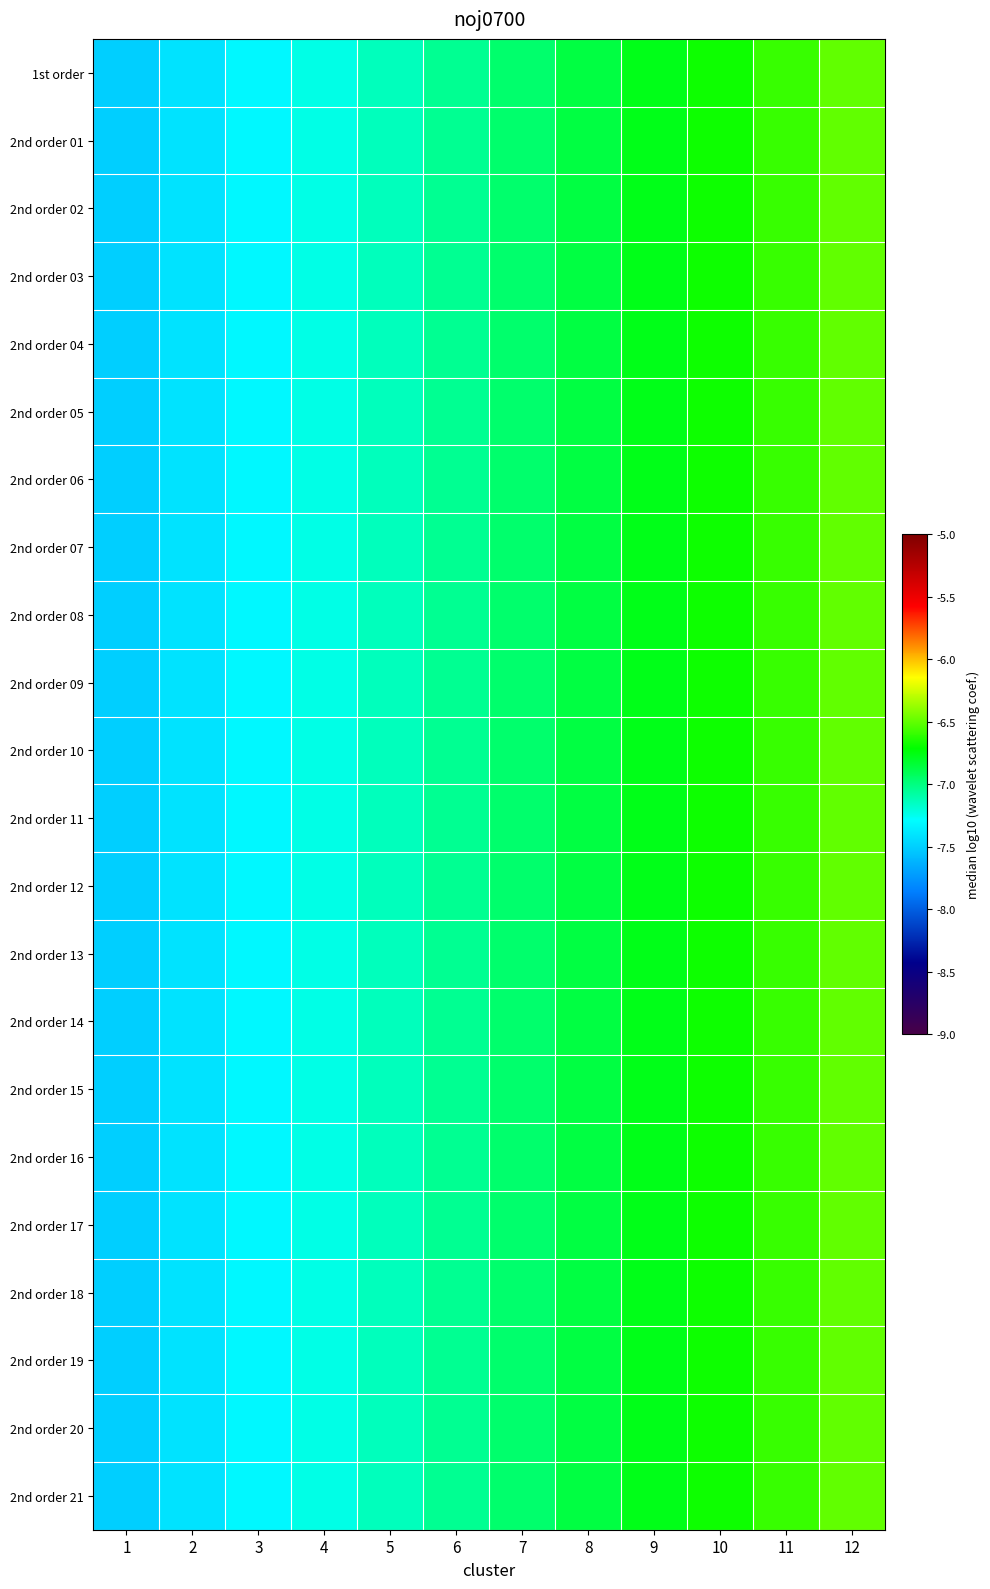

Reading right to left, extract all data points from this chart.

1st order: 12=-6.5	11=-6.6	10=-6.7	9=-6.8	8=-6.9	7=-7.0	6=-7.0	5=-7.1	4=-7.2	3=-7.3	2=-7.4	1=-7.5
2nd order 01: 12=-6.5	11=-6.6	10=-6.7	9=-6.8	8=-6.9	7=-7.0	6=-7.0	5=-7.1	4=-7.2	3=-7.3	2=-7.4	1=-7.5
2nd order 02: 12=-6.5	11=-6.6	10=-6.7	9=-6.8	8=-6.9	7=-7.0	6=-7.0	5=-7.1	4=-7.2	3=-7.3	2=-7.4	1=-7.5
2nd order 03: 12=-6.5	11=-6.6	10=-6.7	9=-6.8	8=-6.9	7=-7.0	6=-7.0	5=-7.1	4=-7.2	3=-7.3	2=-7.4	1=-7.5
2nd order 04: 12=-6.5	11=-6.6	10=-6.7	9=-6.8	8=-6.9	7=-7.0	6=-7.0	5=-7.1	4=-7.2	3=-7.3	2=-7.4	1=-7.5
2nd order 05: 12=-6.5	11=-6.6	10=-6.7	9=-6.8	8=-6.9	7=-7.0	6=-7.0	5=-7.1	4=-7.2	3=-7.3	2=-7.4	1=-7.5
2nd order 06: 12=-6.5	11=-6.6	10=-6.7	9=-6.8	8=-6.9	7=-7.0	6=-7.0	5=-7.1	4=-7.2	3=-7.3	2=-7.4	1=-7.5
2nd order 07: 12=-6.5	11=-6.6	10=-6.7	9=-6.8	8=-6.9	7=-7.0	6=-7.0	5=-7.1	4=-7.2	3=-7.3	2=-7.4	1=-7.5
2nd order 08: 12=-6.5	11=-6.6	10=-6.7	9=-6.8	8=-6.9	7=-7.0	6=-7.0	5=-7.1	4=-7.2	3=-7.3	2=-7.4	1=-7.5
2nd order 09: 12=-6.5	11=-6.6	10=-6.7	9=-6.8	8=-6.9	7=-7.0	6=-7.0	5=-7.1	4=-7.2	3=-7.3	2=-7.4	1=-7.5
2nd order 10: 12=-6.5	11=-6.6	10=-6.7	9=-6.8	8=-6.9	7=-7.0	6=-7.0	5=-7.1	4=-7.2	3=-7.3	2=-7.4	1=-7.5
2nd order 11: 12=-6.5	11=-6.6	10=-6.7	9=-6.8	8=-6.9	7=-7.0	6=-7.0	5=-7.1	4=-7.2	3=-7.3	2=-7.4	1=-7.5
2nd order 12: 12=-6.5	11=-6.6	10=-6.7	9=-6.8	8=-6.9	7=-7.0	6=-7.0	5=-7.1	4=-7.2	3=-7.3	2=-7.4	1=-7.5
2nd order 13: 12=-6.5	11=-6.6	10=-6.7	9=-6.8	8=-6.9	7=-7.0	6=-7.0	5=-7.1	4=-7.2	3=-7.3	2=-7.4	1=-7.5
2nd order 14: 12=-6.5	11=-6.6	10=-6.7	9=-6.8	8=-6.9	7=-7.0	6=-7.0	5=-7.1	4=-7.2	3=-7.3	2=-7.4	1=-7.5
2nd order 15: 12=-6.5	11=-6.6	10=-6.7	9=-6.8	8=-6.9	7=-7.0	6=-7.0	5=-7.1	4=-7.2	3=-7.3	2=-7.4	1=-7.5
2nd order 16: 12=-6.5	11=-6.6	10=-6.7	9=-6.8	8=-6.9	7=-7.0	6=-7.0	5=-7.1	4=-7.2	3=-7.3	2=-7.4	1=-7.5
2nd order 17: 12=-6.5	11=-6.6	10=-6.7	9=-6.8	8=-6.9	7=-7.0	6=-7.0	5=-7.1	4=-7.2	3=-7.3	2=-7.4	1=-7.5
2nd order 18: 12=-6.5	11=-6.6	10=-6.7	9=-6.8	8=-6.9	7=-7.0	6=-7.0	5=-7.1	4=-7.2	3=-7.3	2=-7.4	1=-7.5
2nd order 19: 12=-6.5	11=-6.6	10=-6.7	9=-6.8	8=-6.9	7=-7.0	6=-7.0	5=-7.1	4=-7.2	3=-7.3	2=-7.4	1=-7.5
2nd order 20: 12=-6.5	11=-6.6	10=-6.7	9=-6.8	8=-6.9	7=-7.0	6=-7.0	5=-7.1	4=-7.2	3=-7.3	2=-7.4	1=-7.5
2nd order 21: 12=-6.5	11=-6.6	10=-6.7	9=-6.8	8=-6.9	7=-7.0	6=-7.0	5=-7.1	4=-7.2	3=-7.3	2=-7.4	1=-7.5